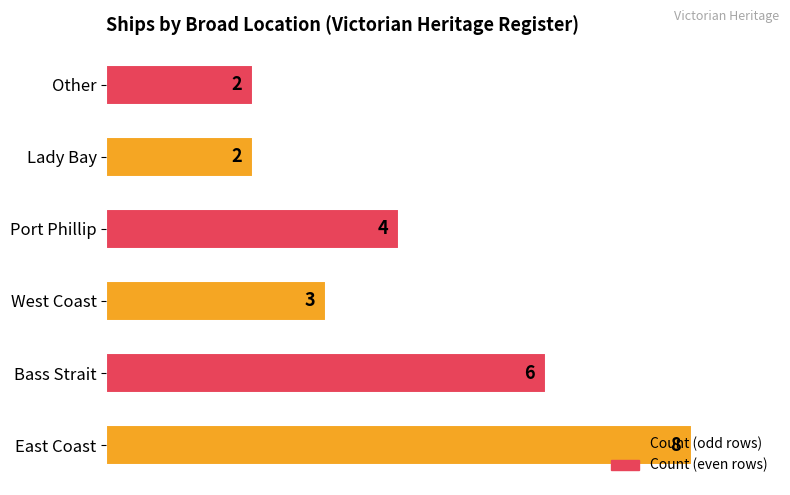

What is the sum of the values at Port Phillip and Bass Strait?

10